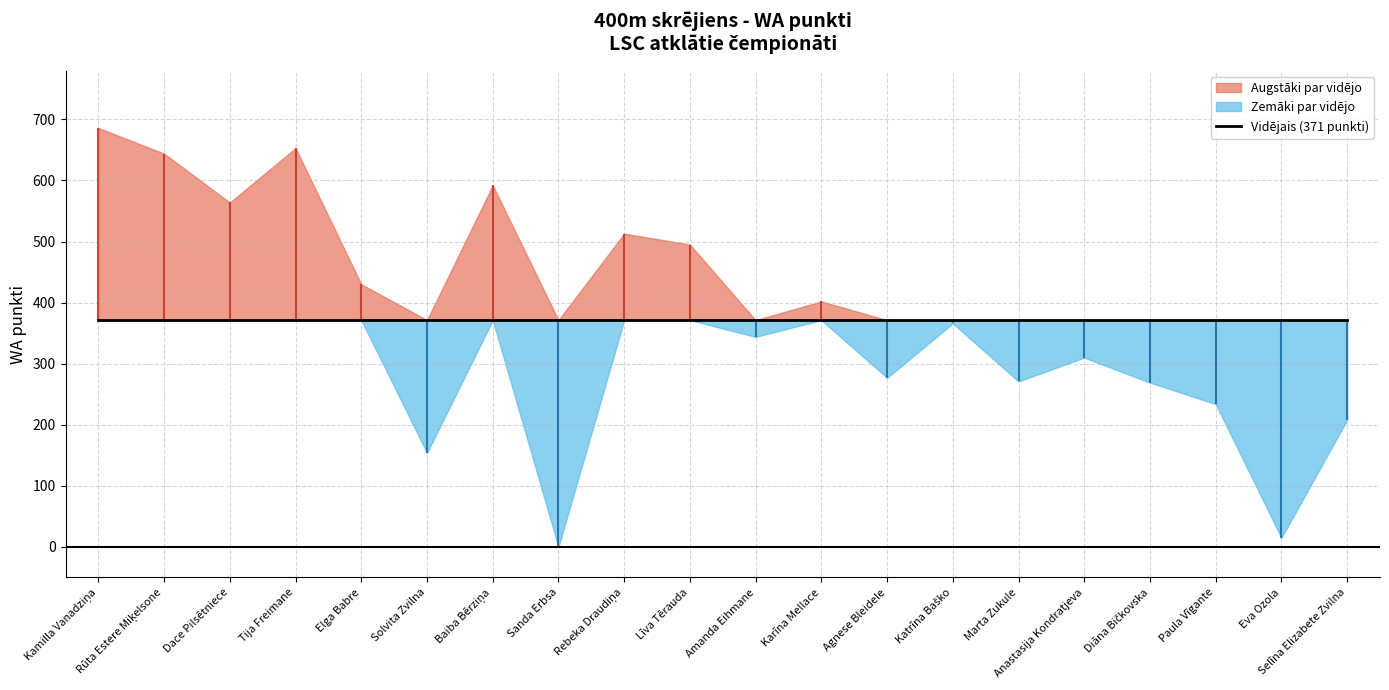

Is it true that the value at Elga Babre is 430?

True